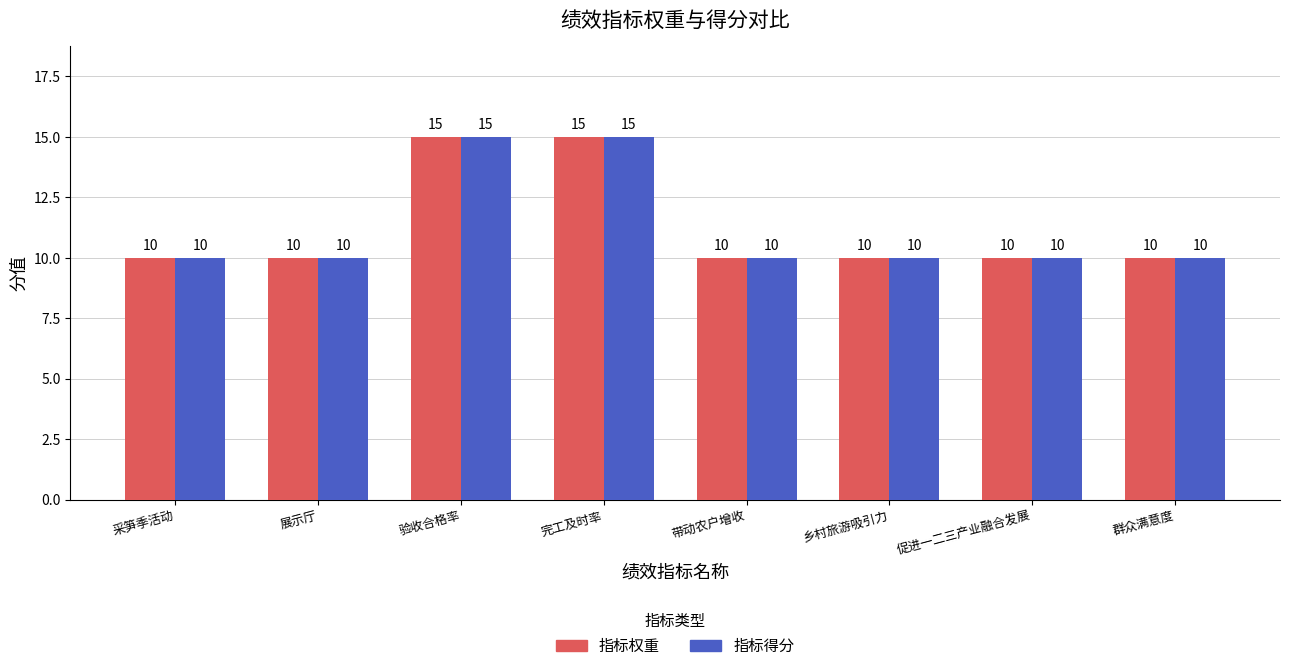

Reading left to right, what are all the values shown in this chart?

指标权重: 采笋季活动=10	展示厅=10	验收合格率=15	完工及时率=15	带动农户增收=10	乡村旅游吸引力=10	促进一二三产业融合发展=10	群众满意度=10
指标得分: 采笋季活动=10	展示厅=10	验收合格率=15	完工及时率=15	带动农户增收=10	乡村旅游吸引力=10	促进一二三产业融合发展=10	群众满意度=10